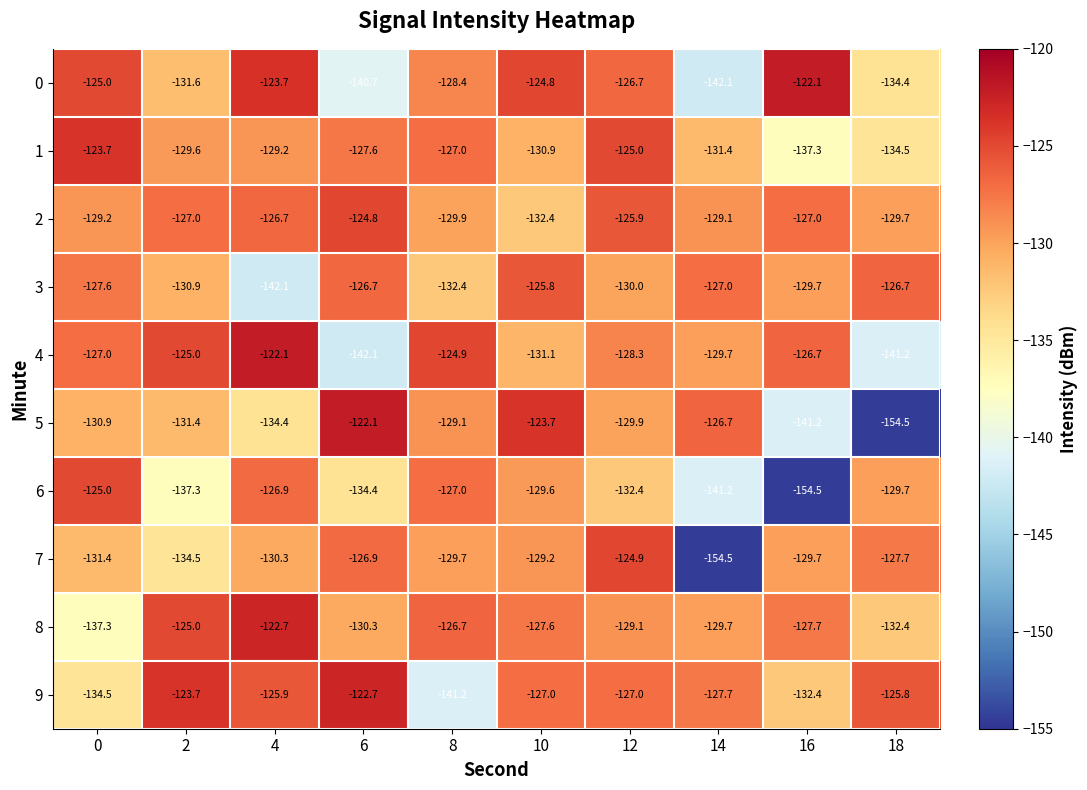

At which label is 5 closest to -138?

16